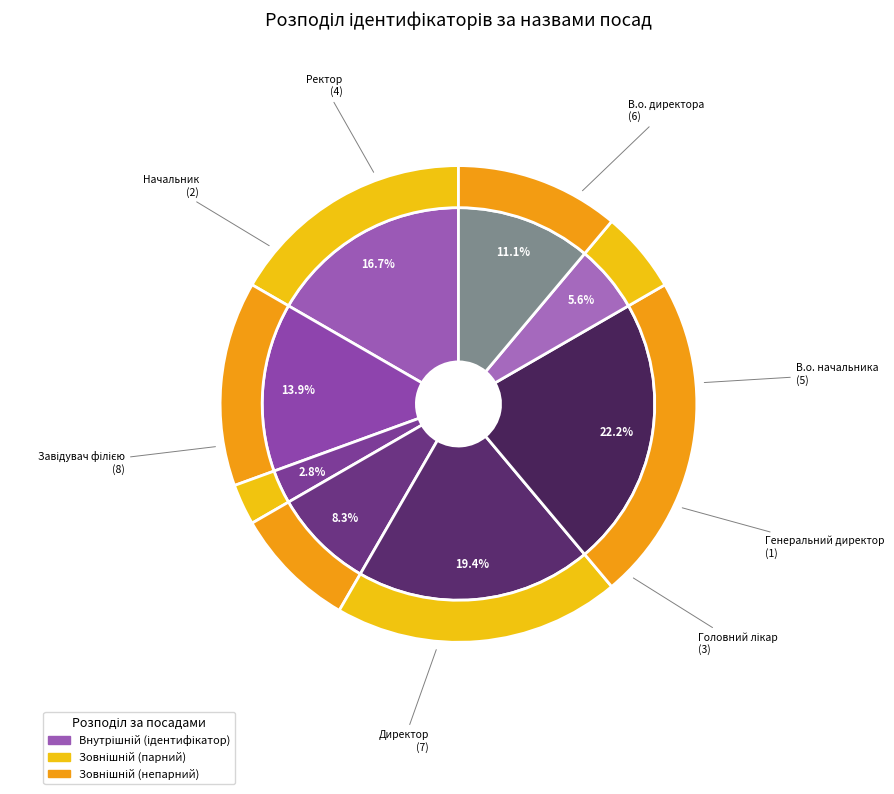

Does Начальник account for over 50% of the chart?

No